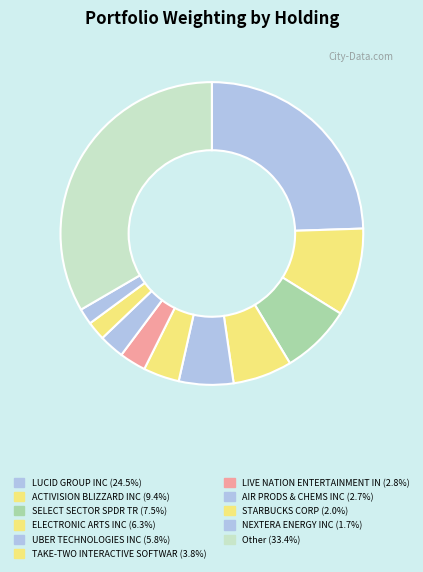

To the nearest percent, what percentage of the pie is NEXTERA ENERGY INC?

2%